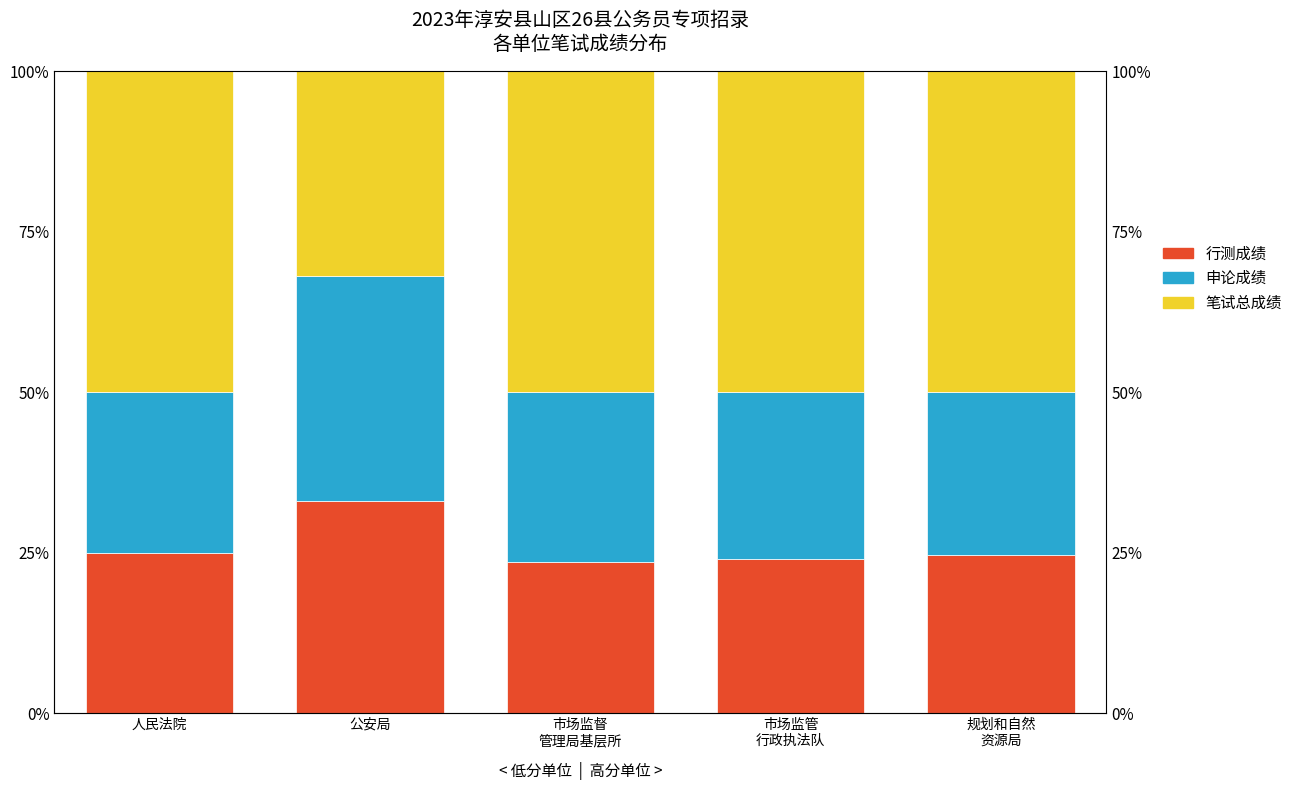

What is the label of the 1st bar from the right?

规划和自然
资源局